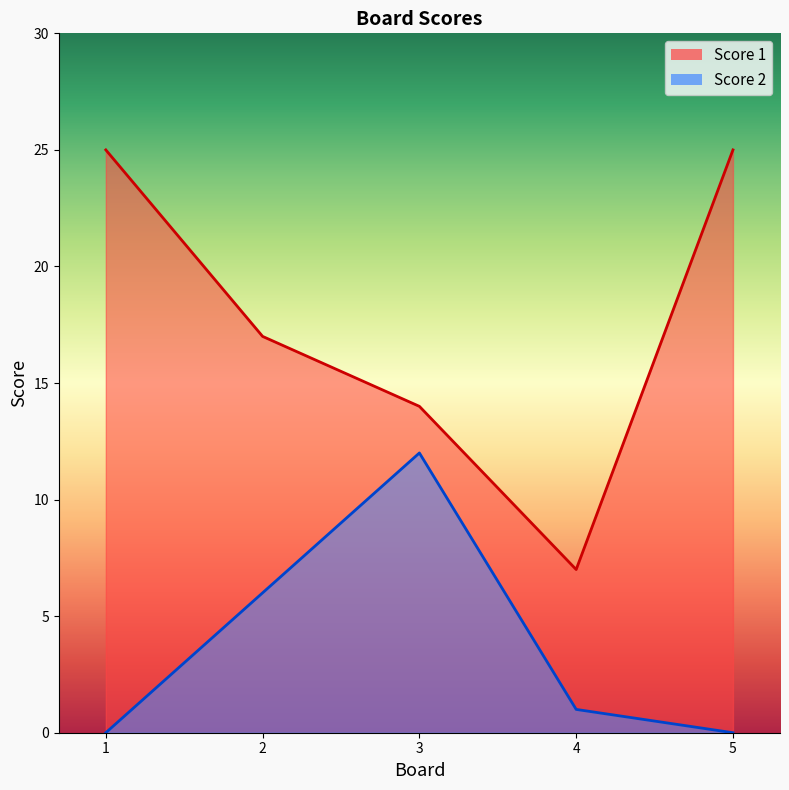

True or false: Score 2 and Score 1 intersect in this chart.

False